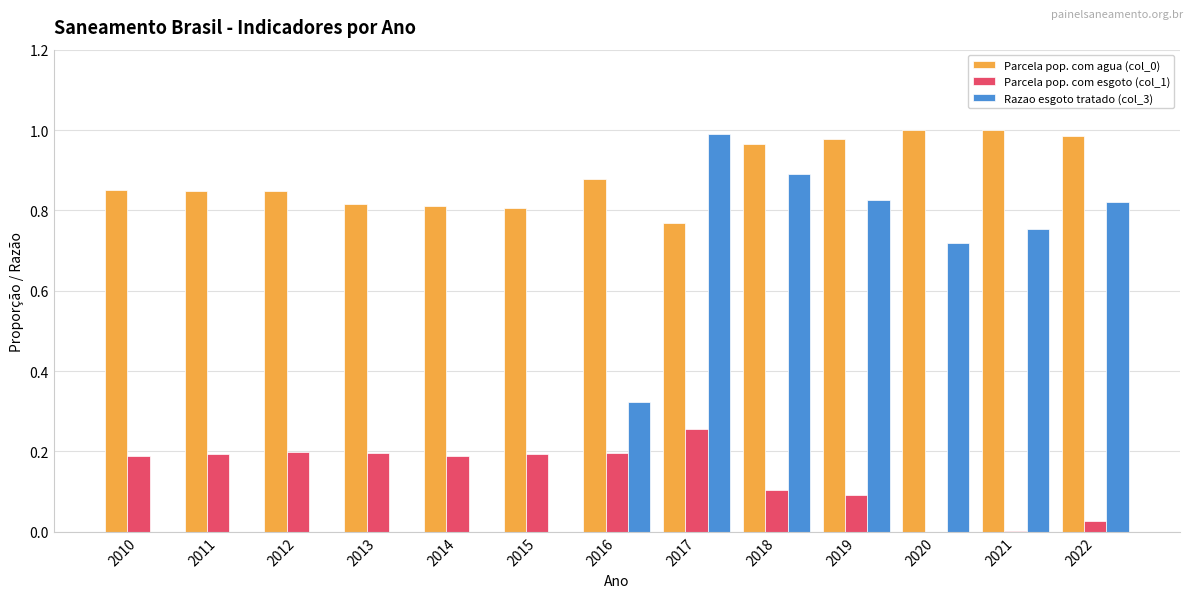

What is the average value of the Razao esgoto tratado (col_3) series?

0.4